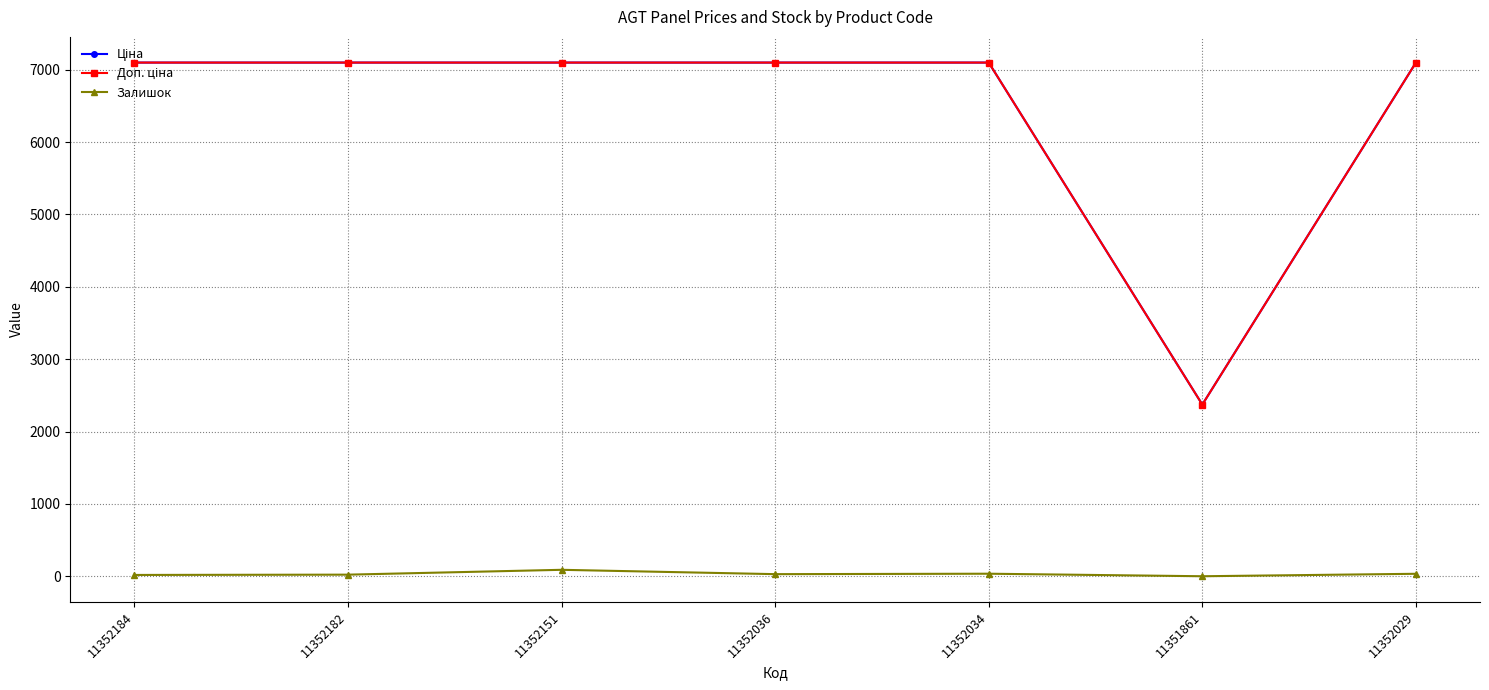

What is the maximum value shown in the chart?

7098.8